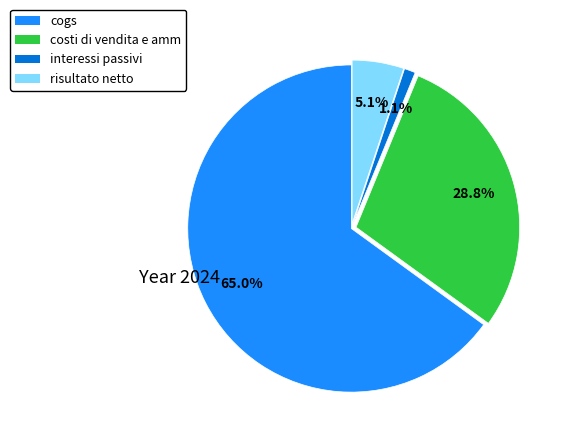

To the nearest percent, what portion does costi di vendita e amm represent?

29%